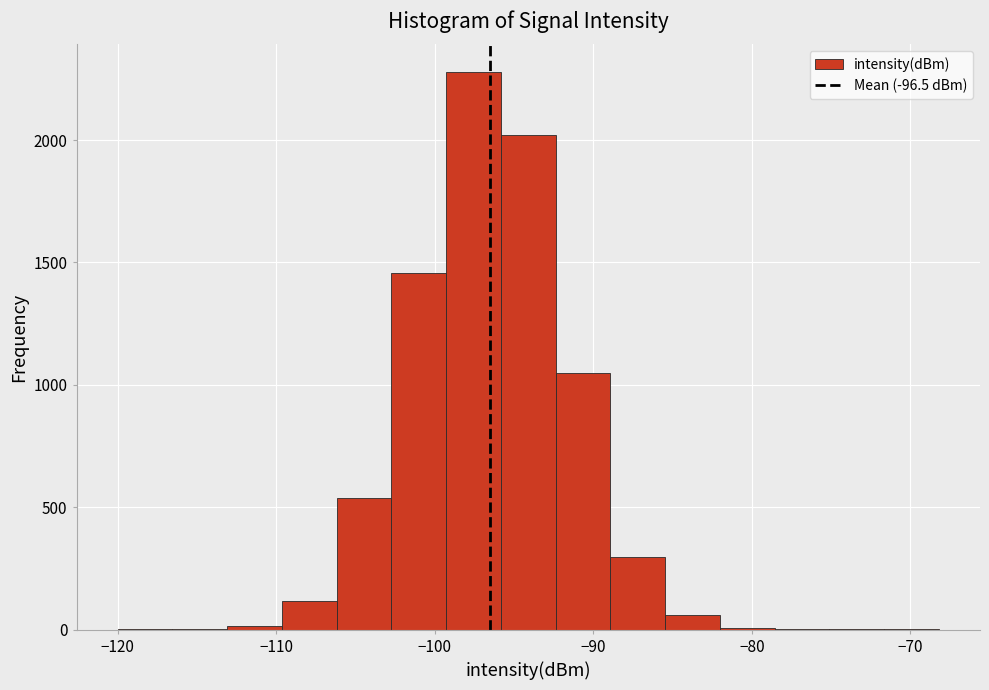

Around what value on the x-axis is the tallest bar? Give the approximate position of its centre, as read against the axis.

-98